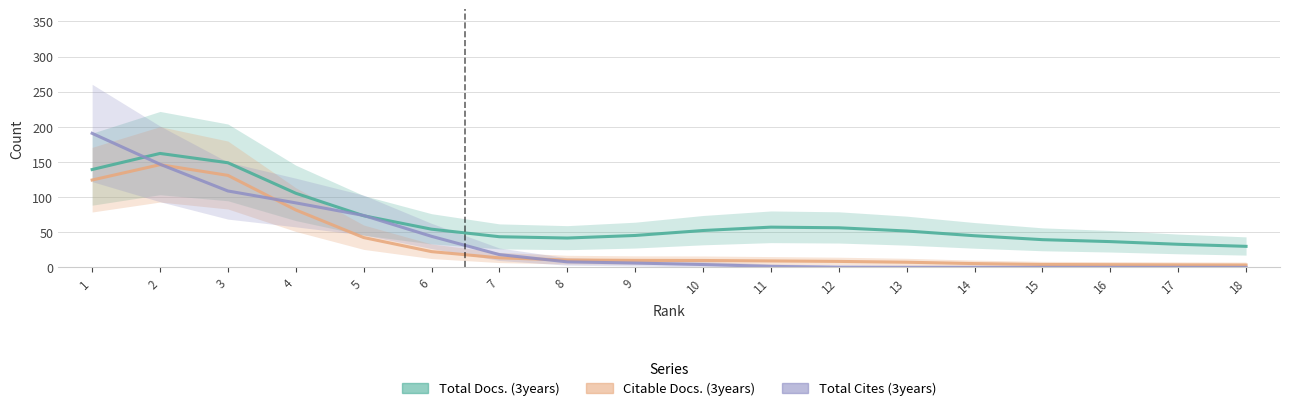

What is the sum of the Total Cites (3years) values at 18 and 8?

7.9